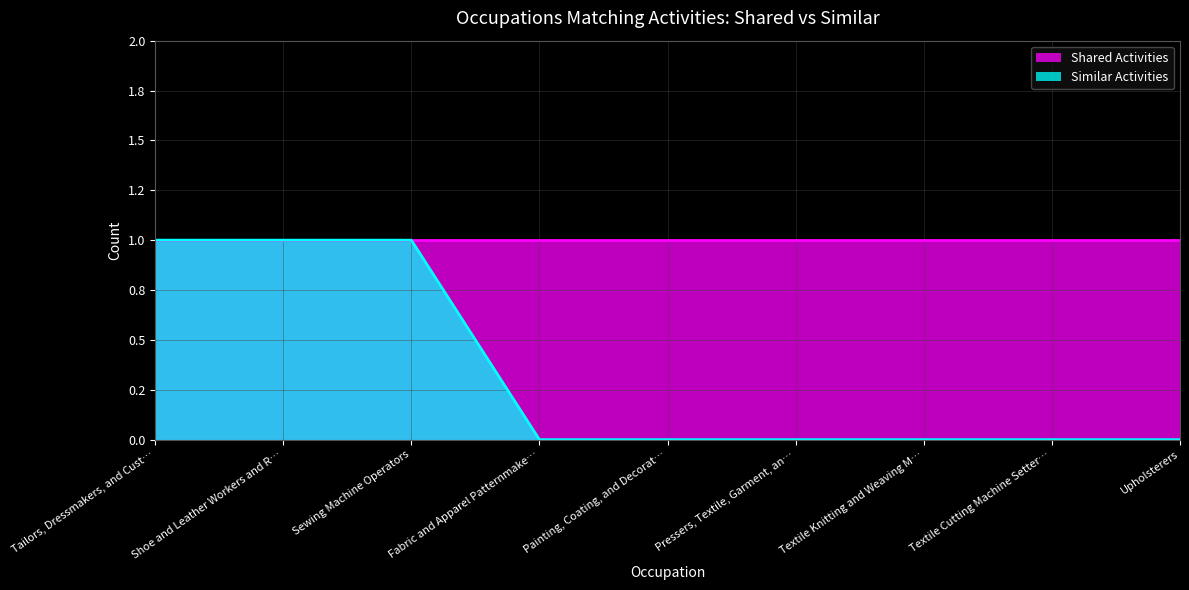

List the labels in order of value, largest first.

Tailors, Dressmakers, and Cust…, Shoe and Leather Workers and R…, Sewing Machine Operators, Fabric and Apparel Patternmake…, Painting, Coating, and Decorat…, Pressers, Textile, Garment, an…, Textile Knitting and Weaving M…, Textile Cutting Machine Setter…, Upholsterers